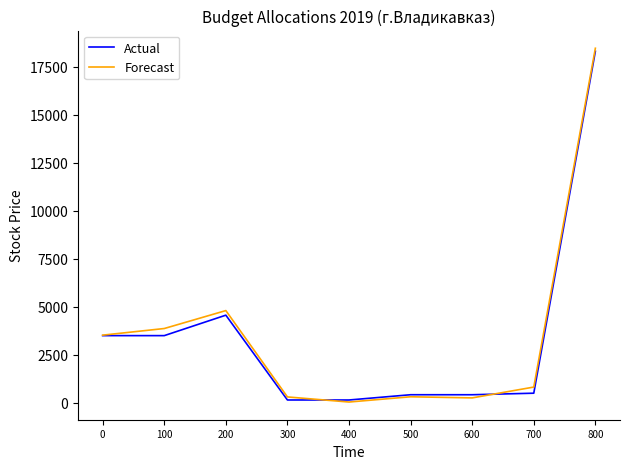

What is the approximate value of Actual at 400?

146.0